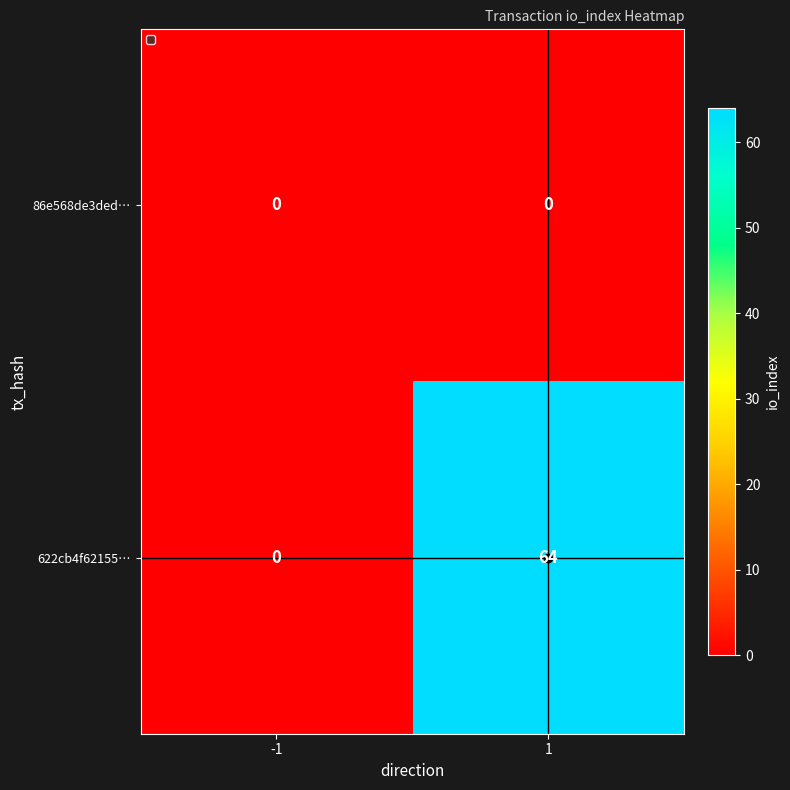

Is the value of 86e568de3ded… at -1 greater than the value of 622cb4f62155… at 1?

No